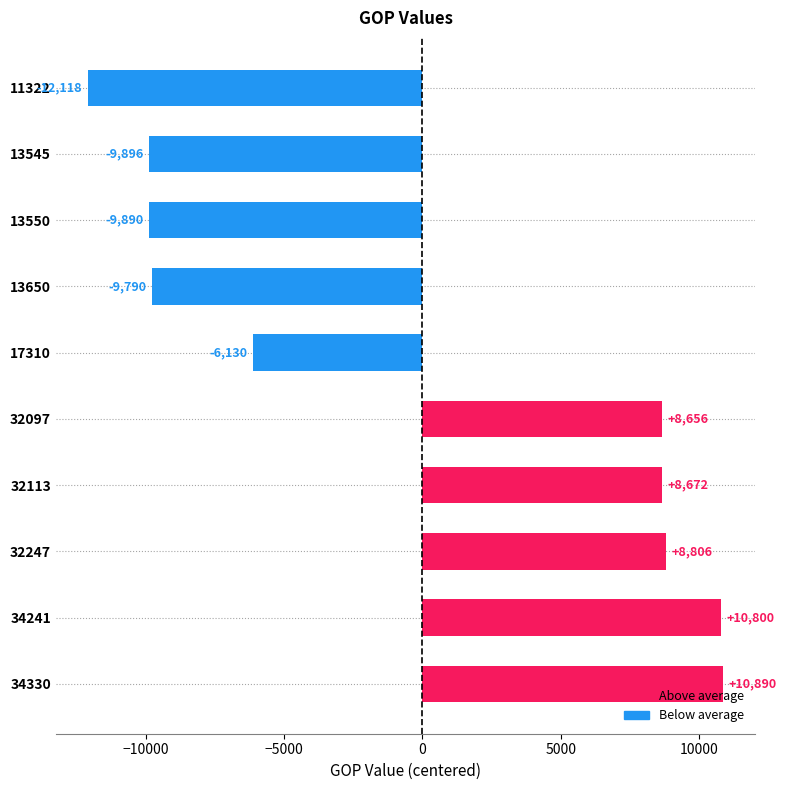

How many positive values are there?

5